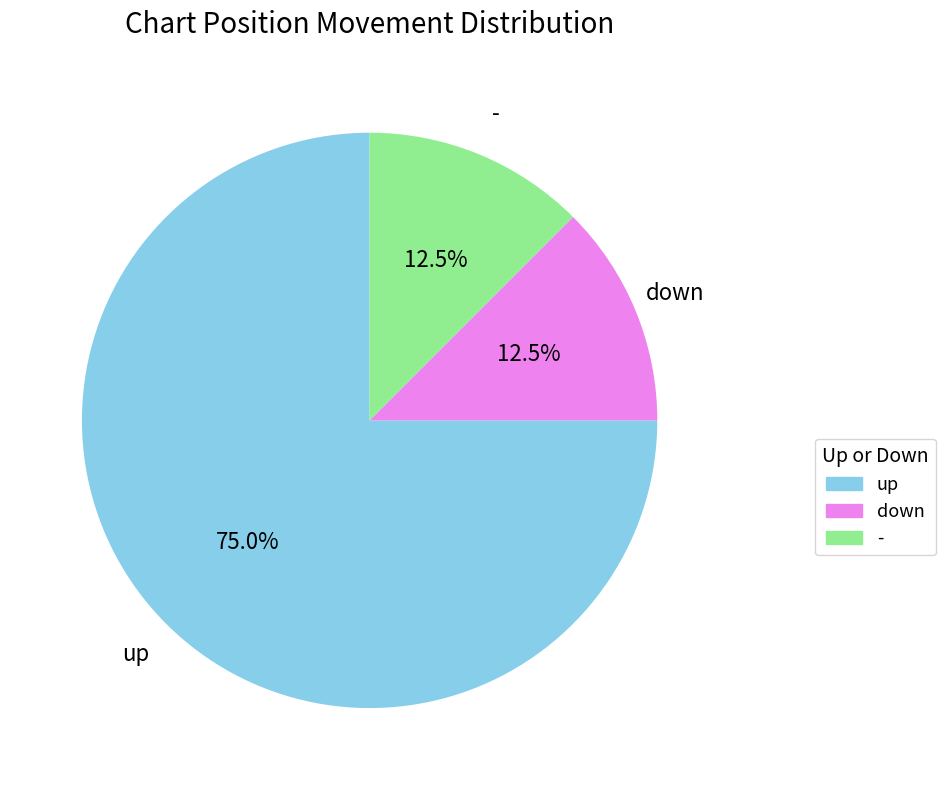

What is the ratio of the value at up to the value at -?

6.0